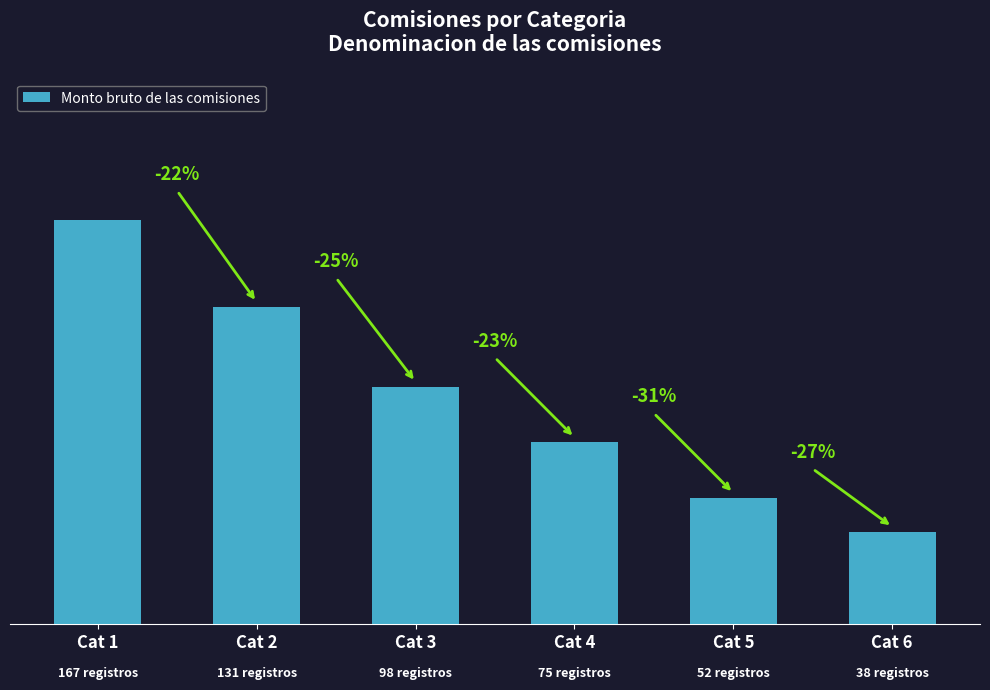

True or false: the data shows 167 at Cat 1.

True